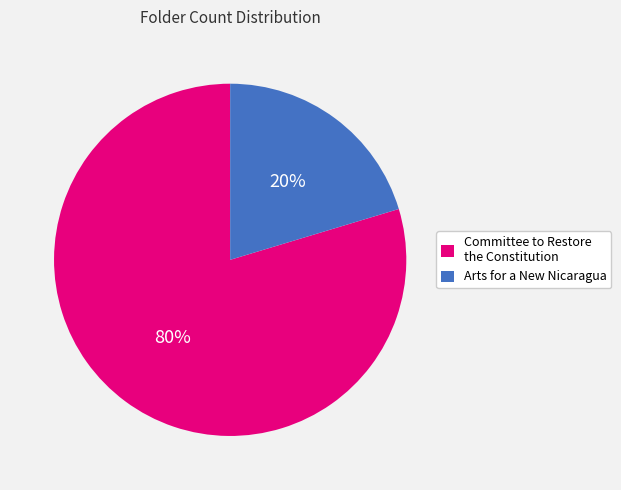

To the nearest percent, what percentage of the pie is Arts for a New Nicaragua?

20%